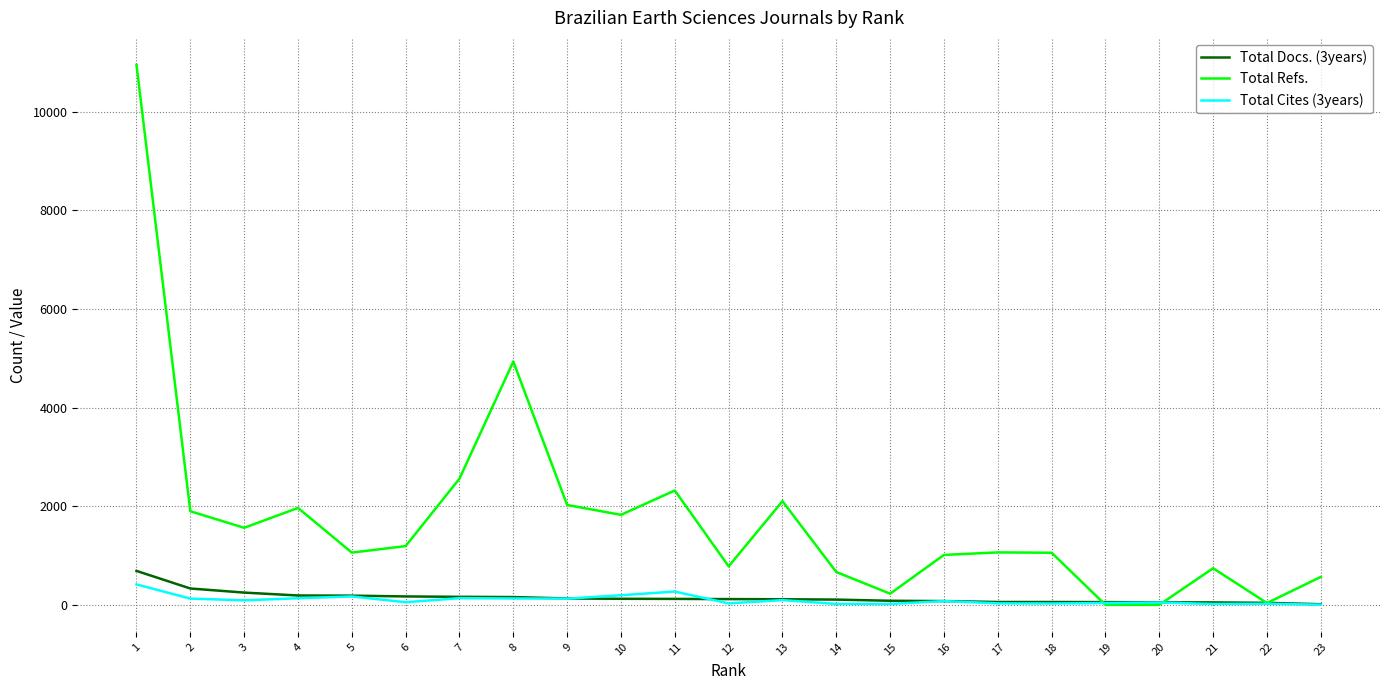

Is the value of Total Cites (3years) at 14 greater than the value of Total Refs. at 13?

No